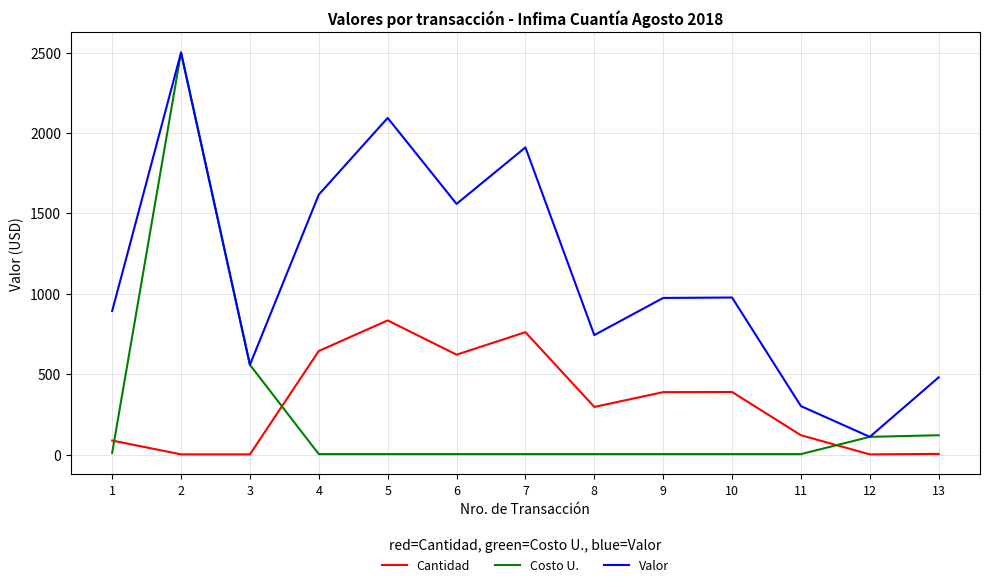

How many interior local peaks does the Valor series have?

4